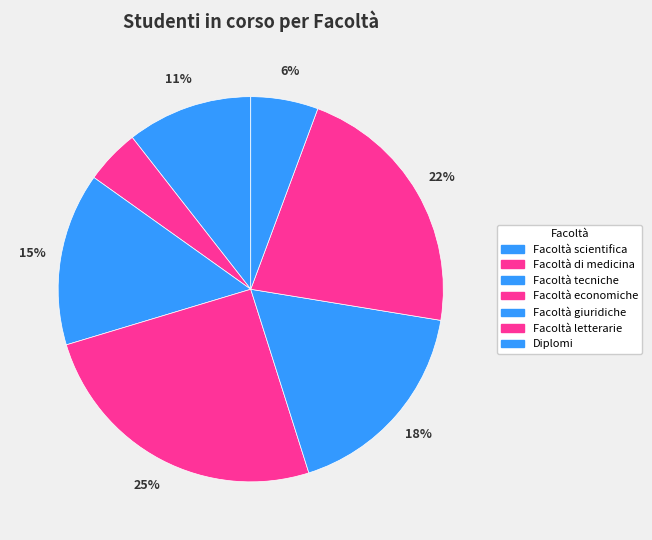

To the nearest percent, what portion does Facoltà economiche represent?

25%